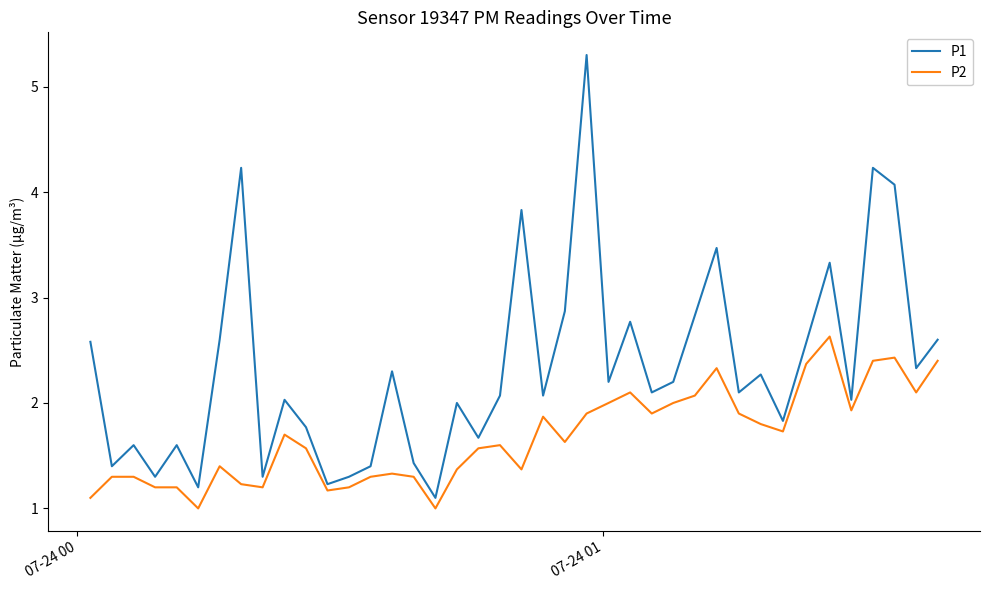

Count the number of categories in the chart.

40